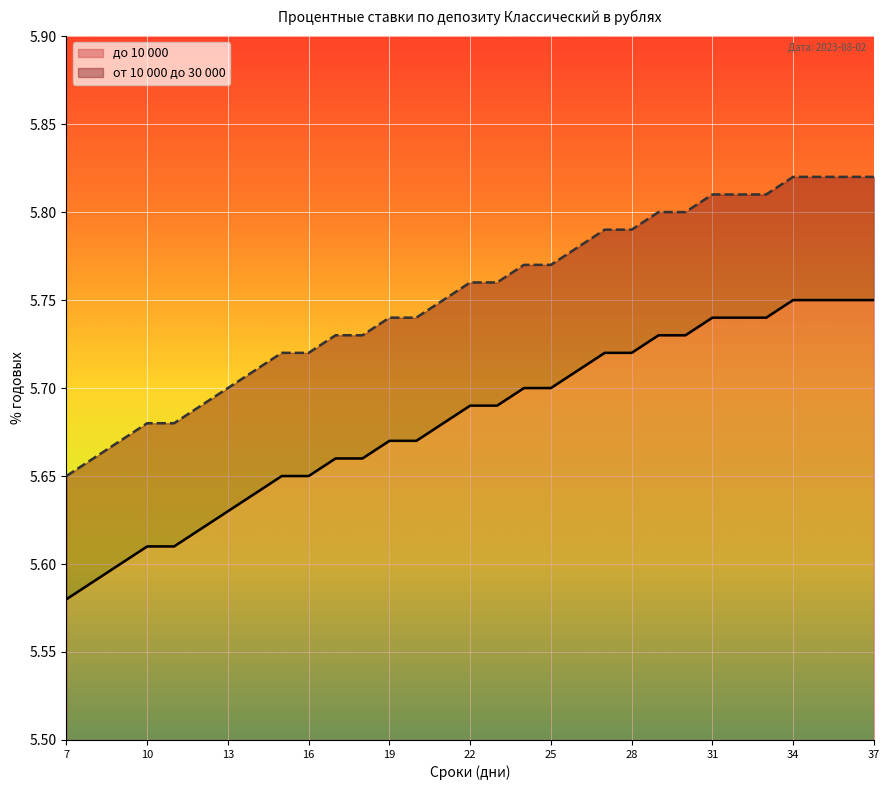

True or false: от 10 000 до 30 000 and до 10 000 cross at least once.

False